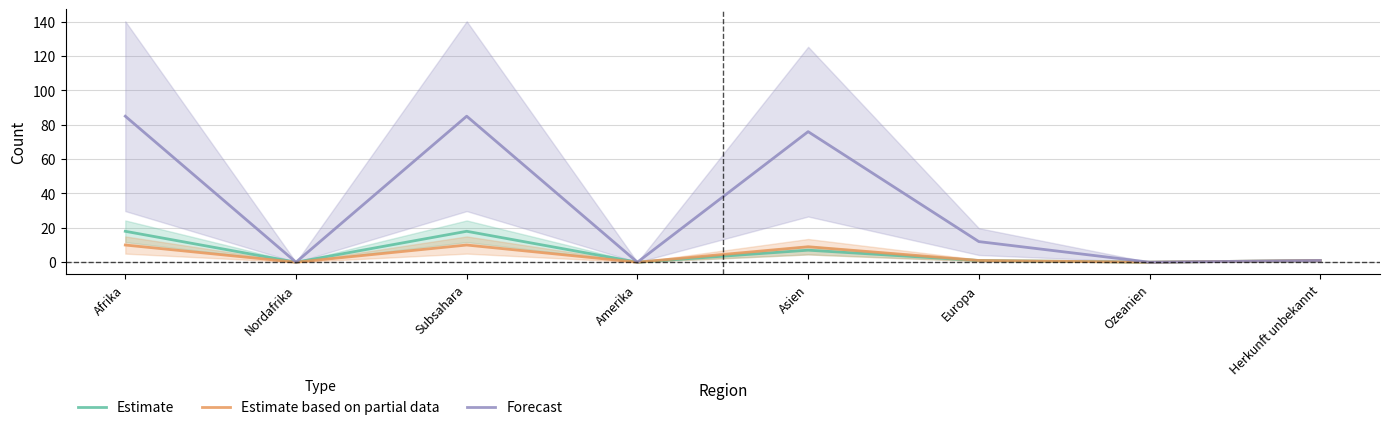

Is the value of Estimate at Herkunft unbekannt greater than the value of Forecast at Amerika?

Yes